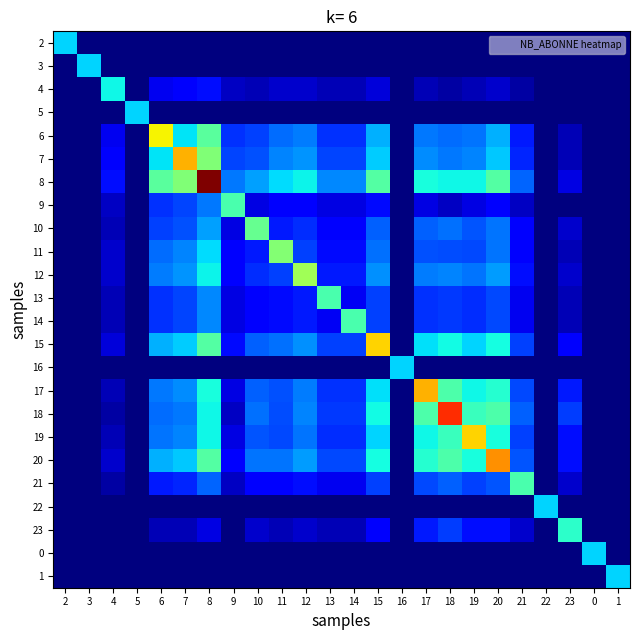

At how many categories does at least one series exceed 13?

11